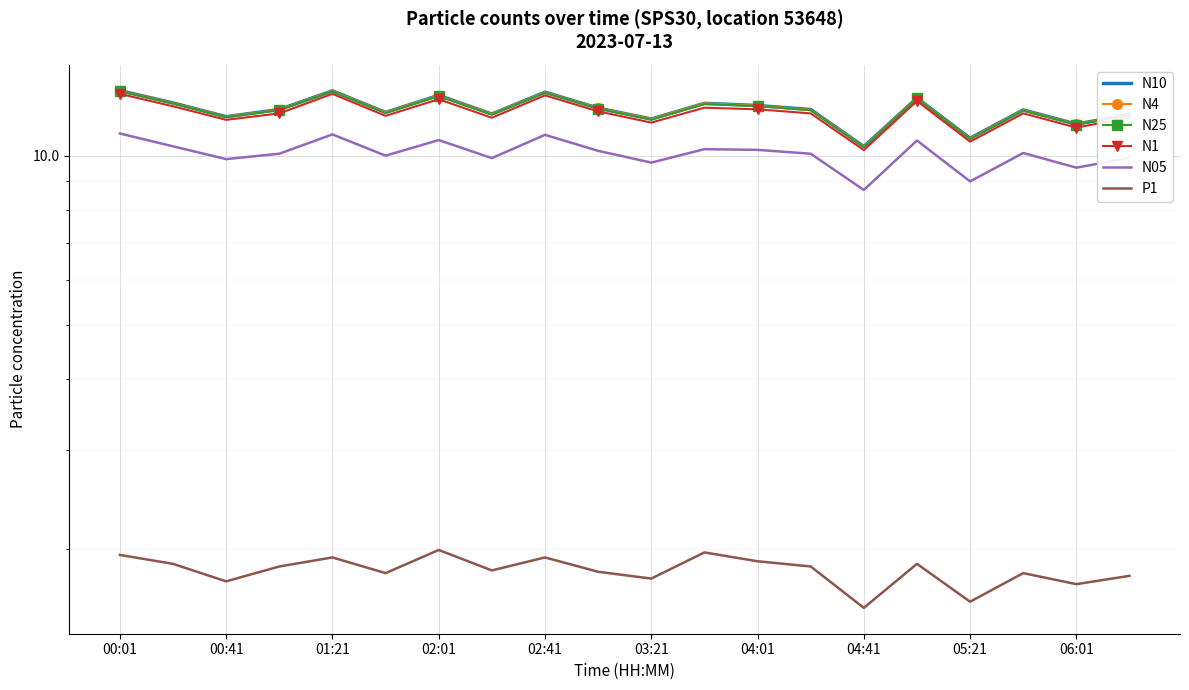

In P1, how many points are lower than both neighbors (excluding endpoints)?

7